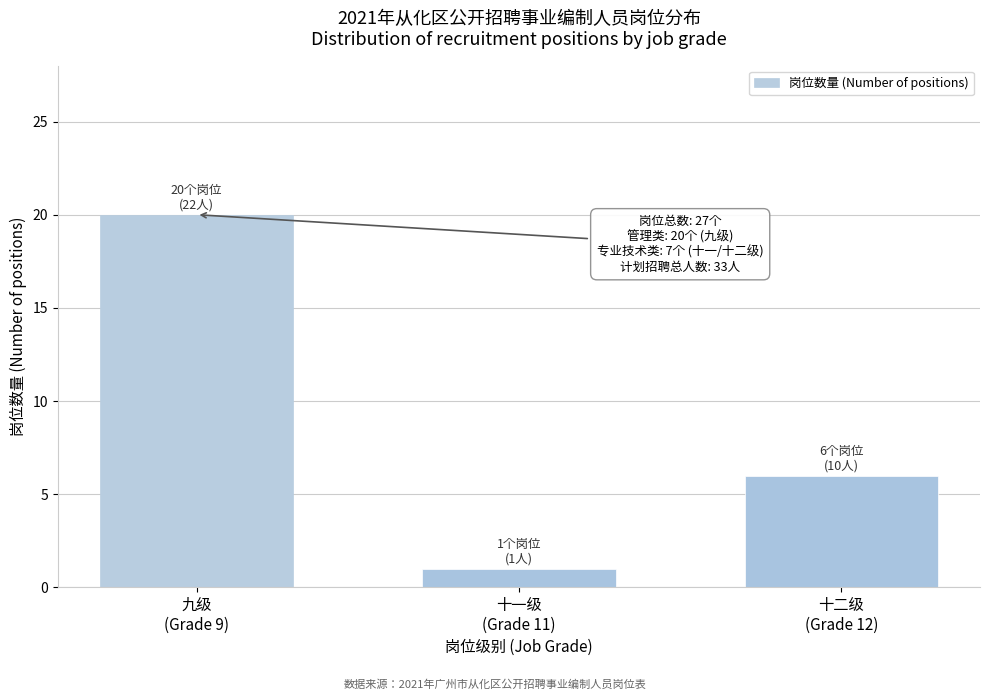

Reading left to right, transcribe all the data shown in this chart.

20	1	6